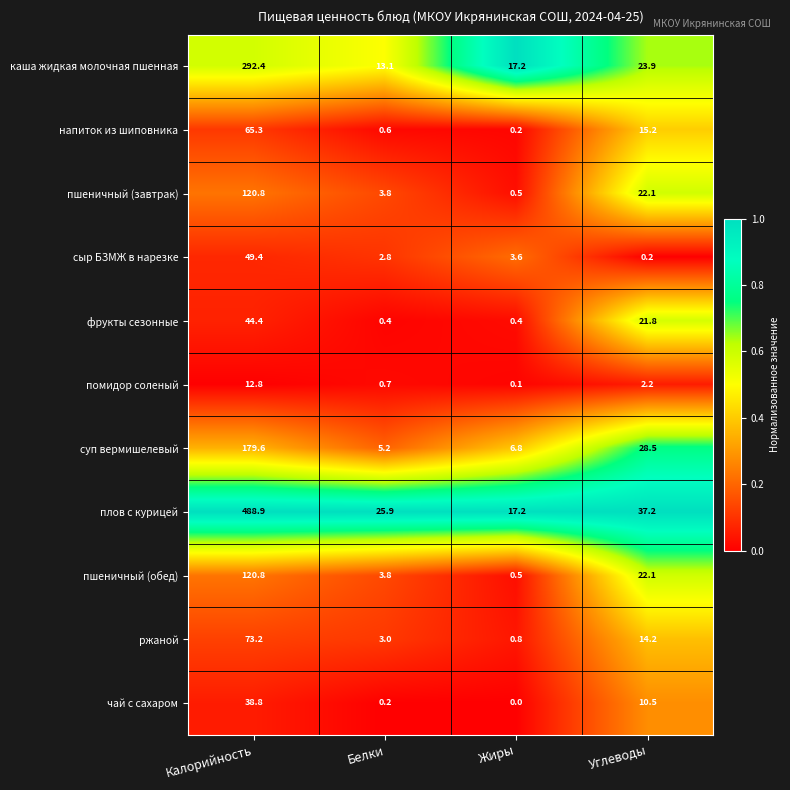

At which label does чай с сахаром reach its peak?

Калорийность